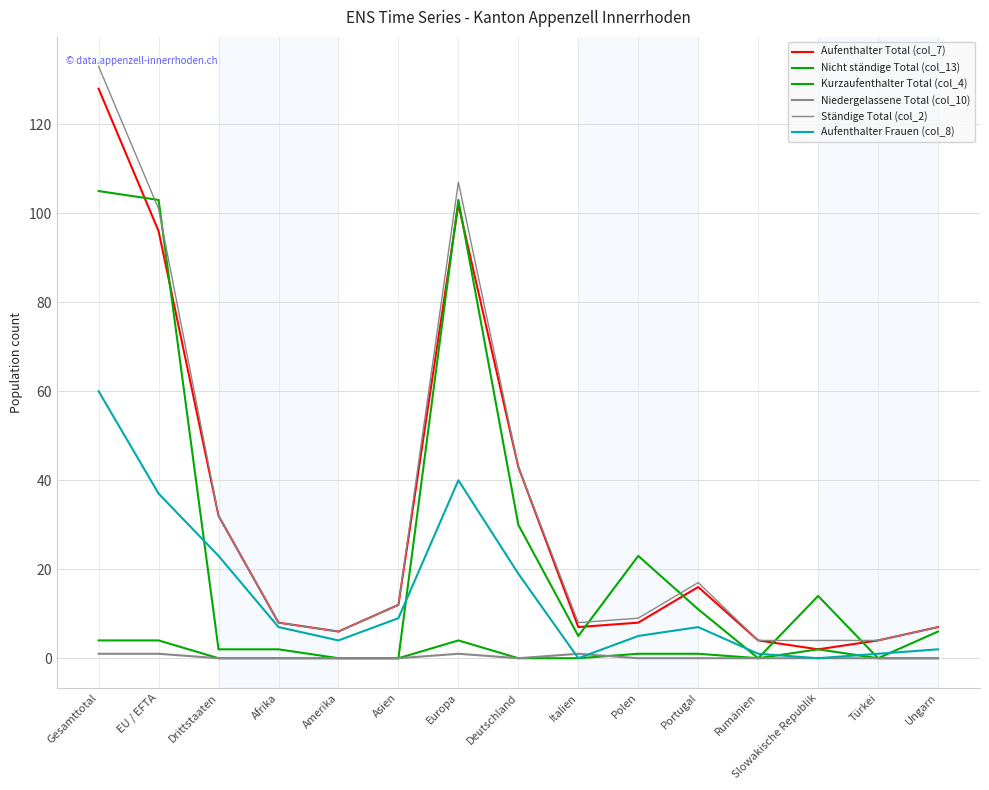

Does the chart have visible grid lines?

Yes